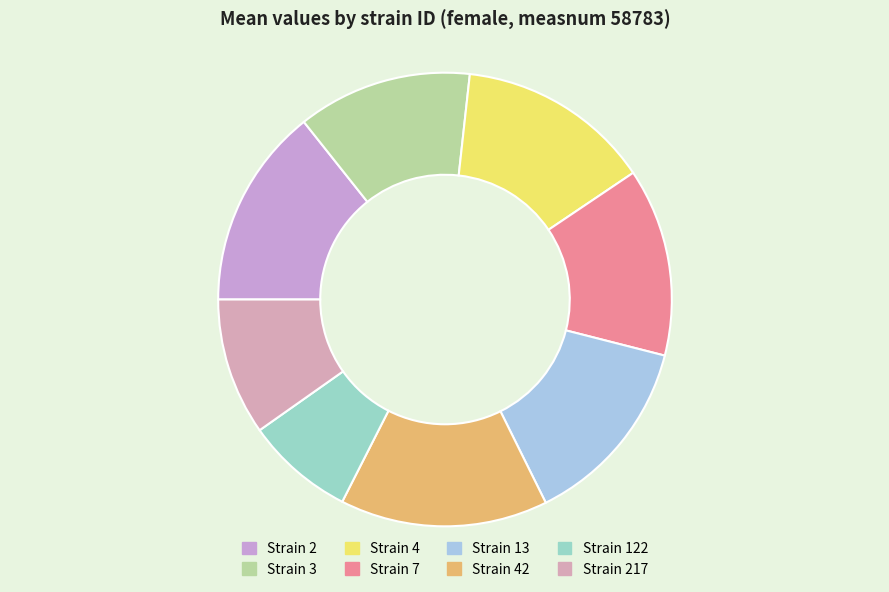

To the nearest percent, what is the average slice percentage?

12%